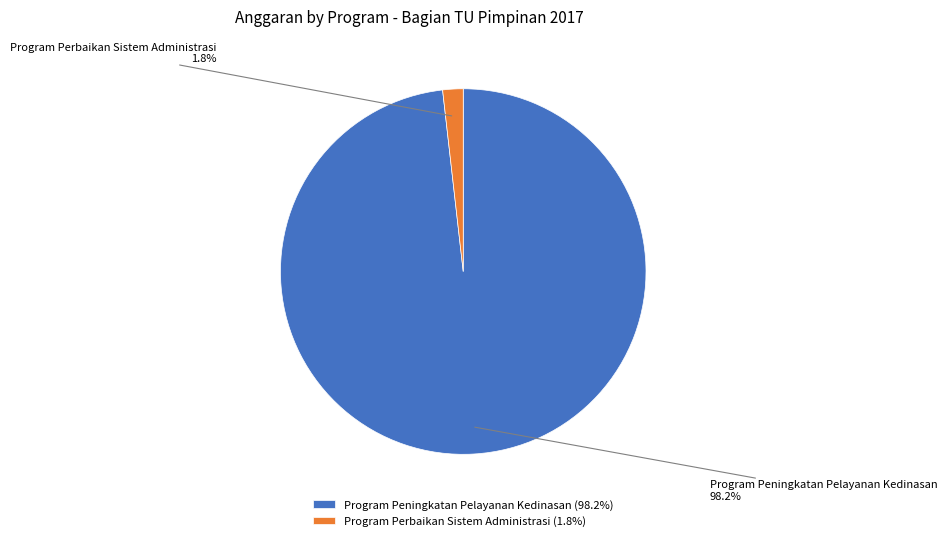

How many slices are in this pie chart?

2